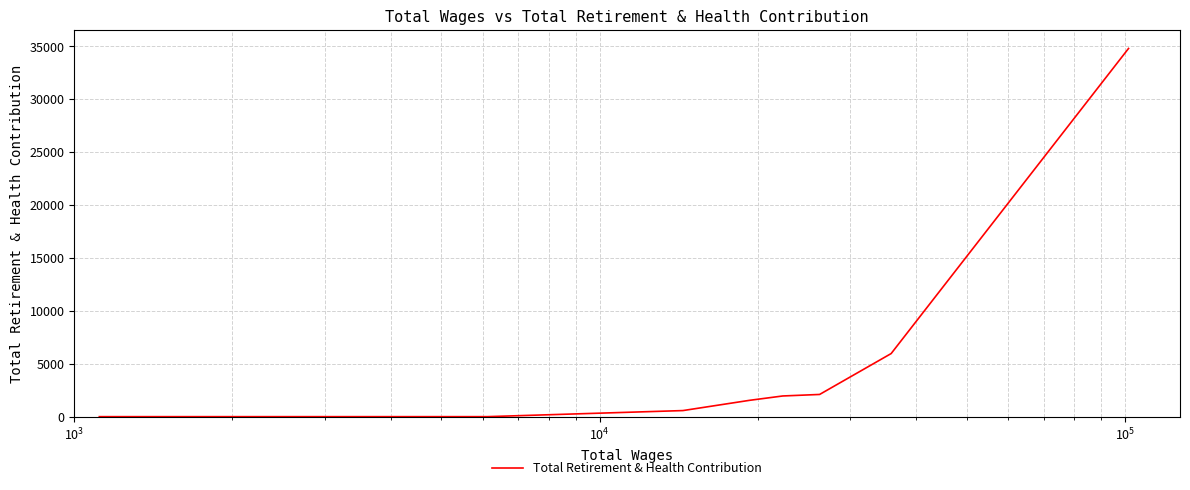

True or false: the data has more than 2 interior local peaks.

False